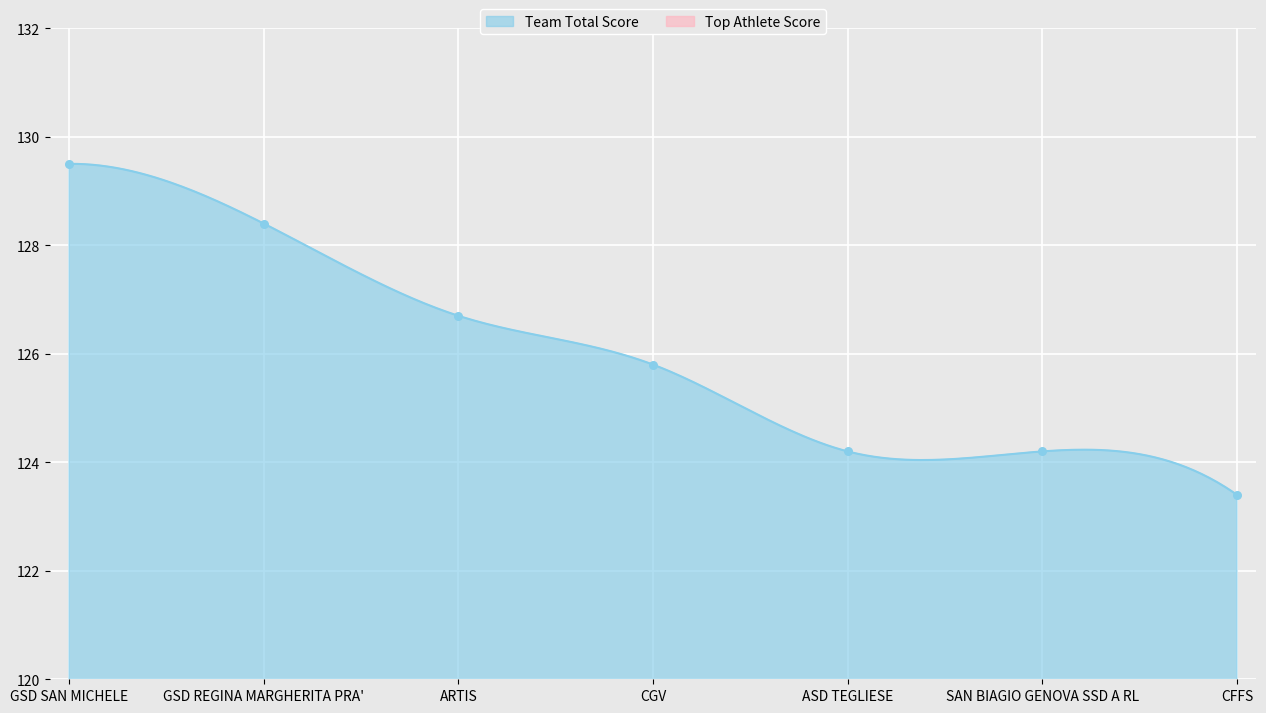

What are all the series names shown in the legend?

Team Total Score, Top Athlete Score